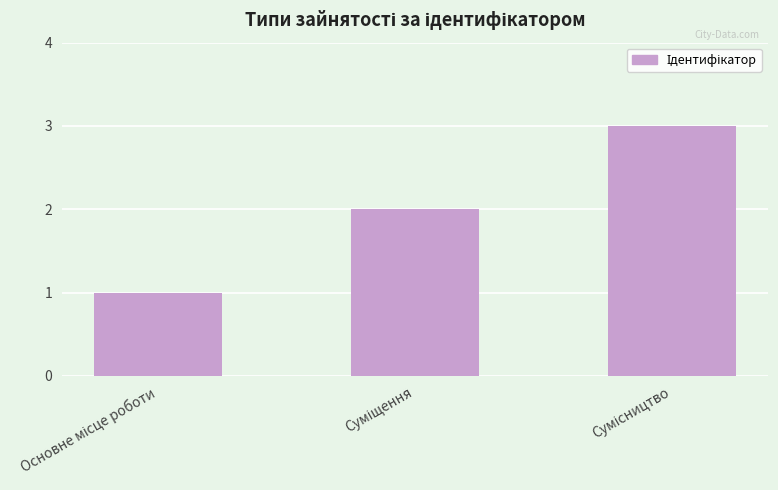

Reading left to right, what are all the values shown in this chart?

1	2	3